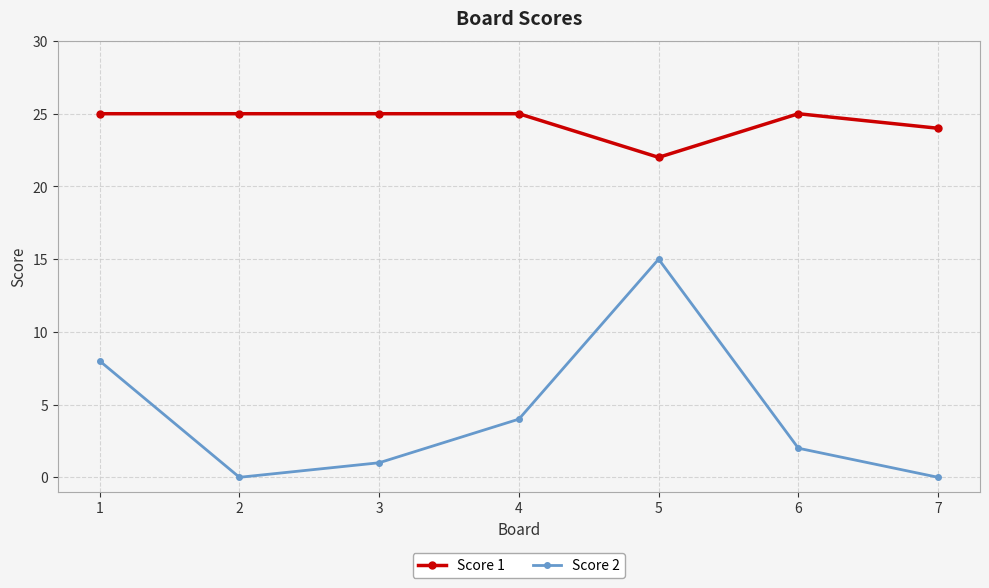

Is the value of Score 2 at 2 greater than the value of Score 1 at 7?

No